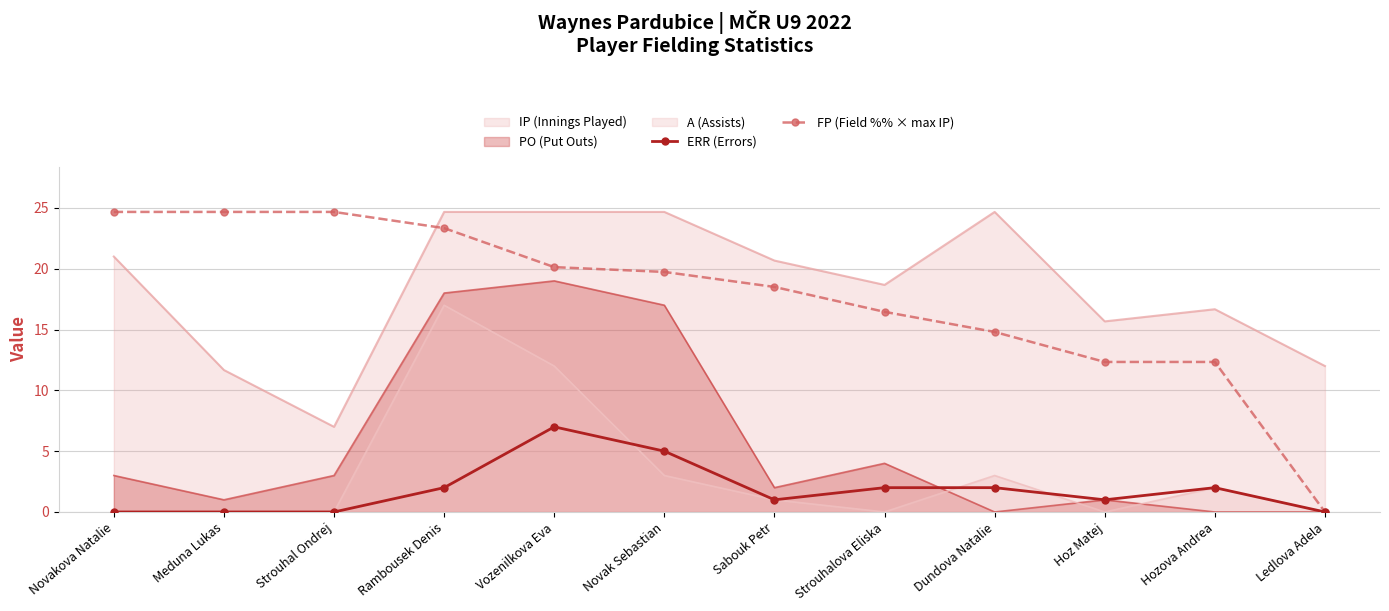

What is the difference between the maximum and second lowest values in the FP (Field %% × max IP) series?

12.3